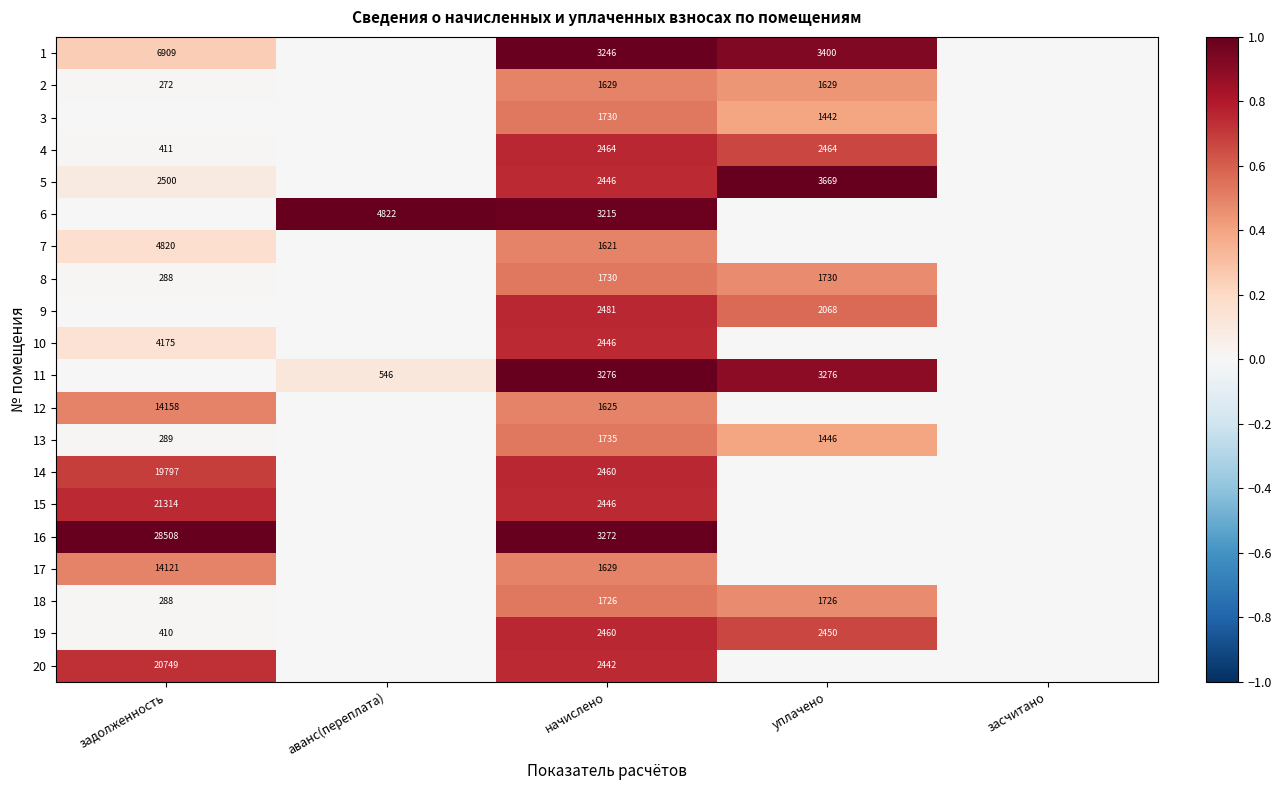

Between начислено and засчитано, which is larger?

начислено